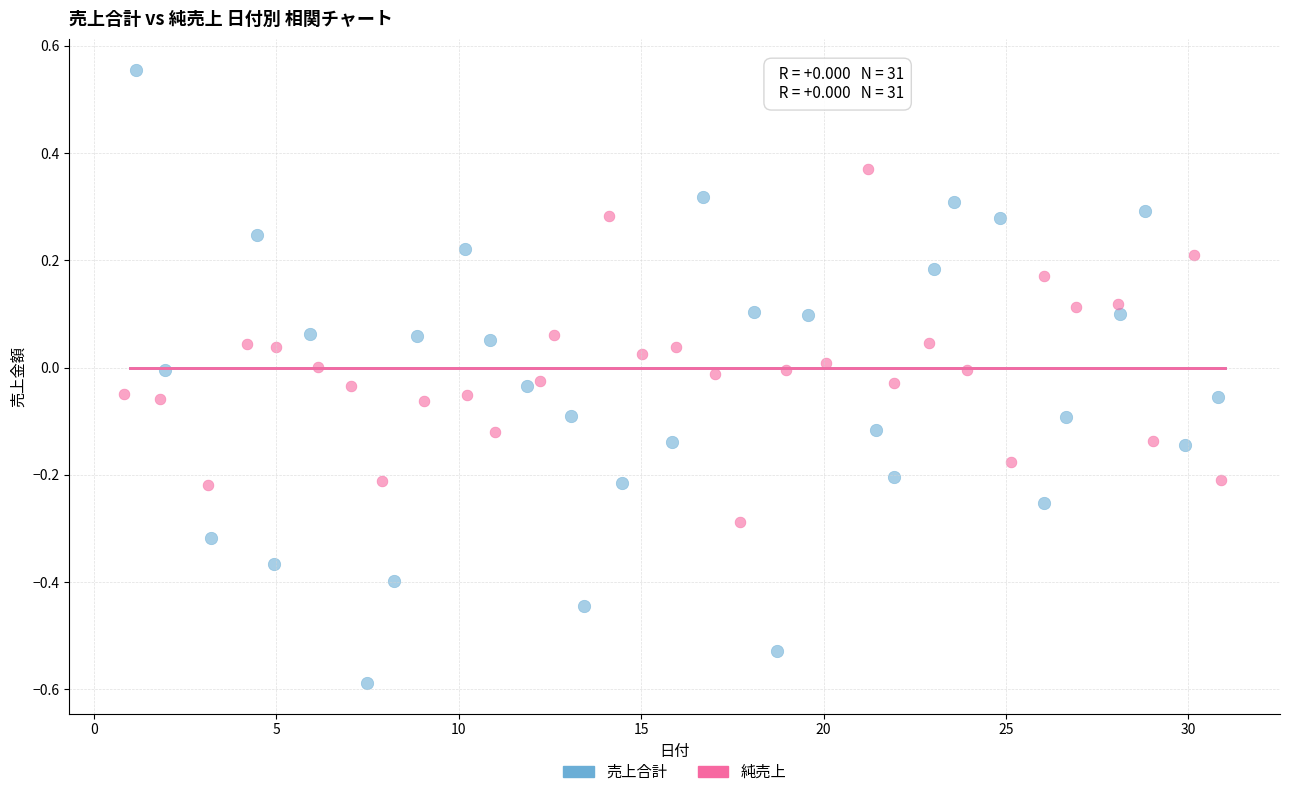

Which series contains the highest Y value?

売上合計